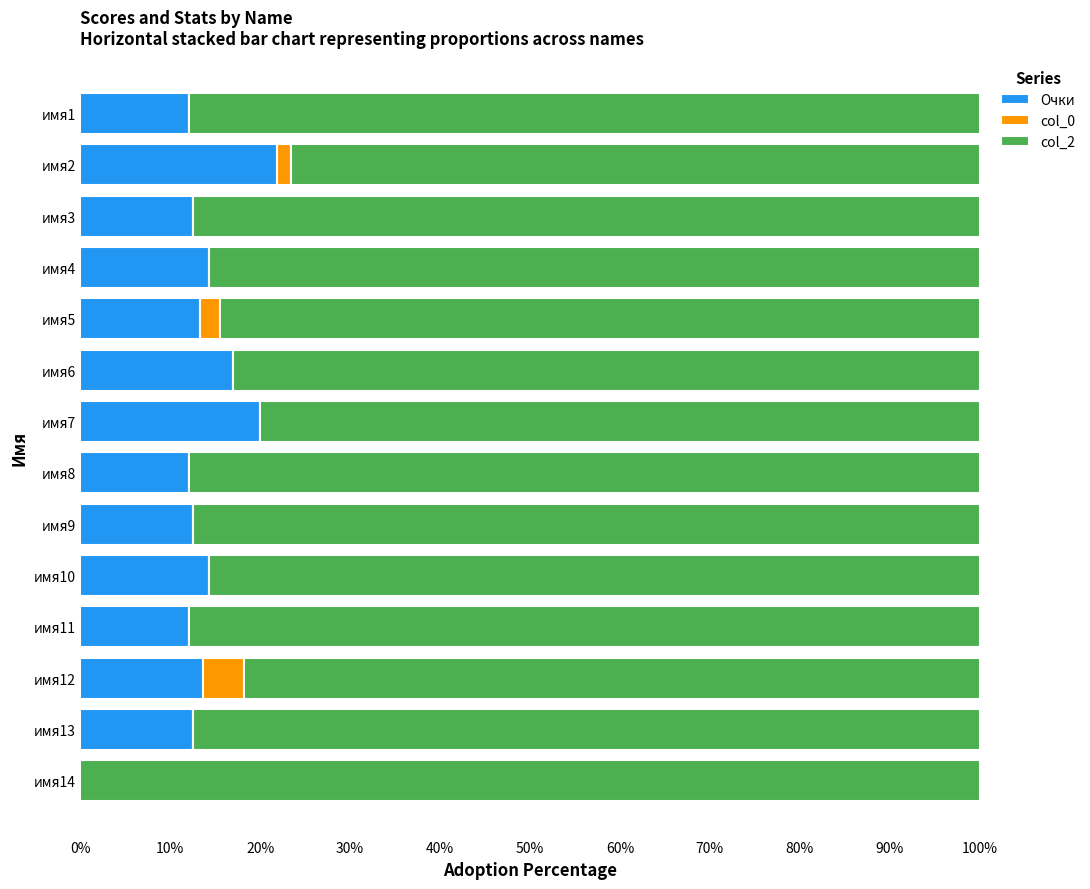

True or false: Очки has a value of 7.9 at имя7.

False